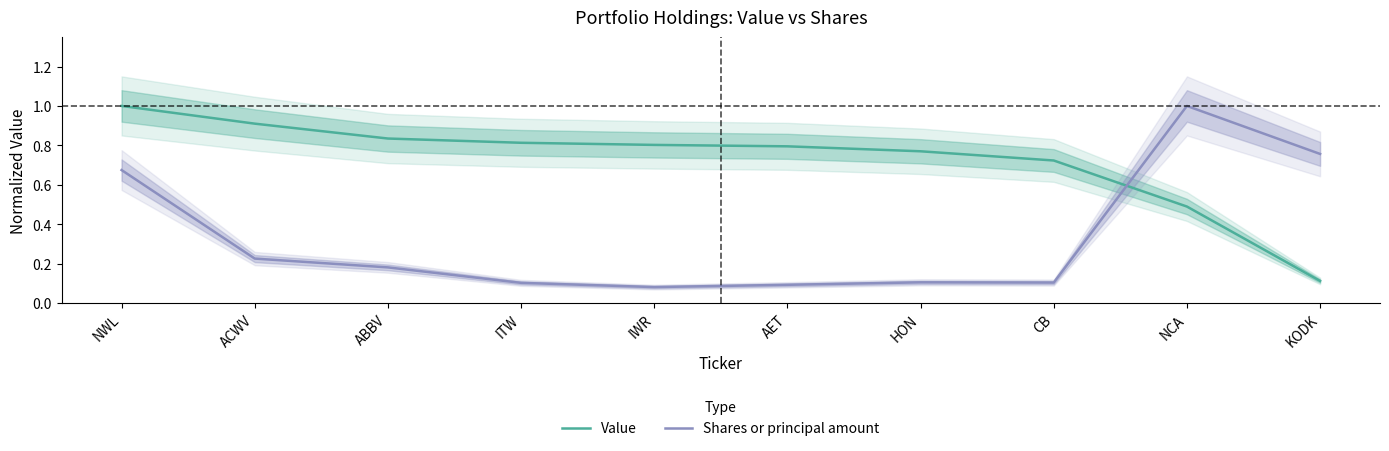

After their last crossing, which series has the higher values: Value or Shares or principal amount?

Shares or principal amount